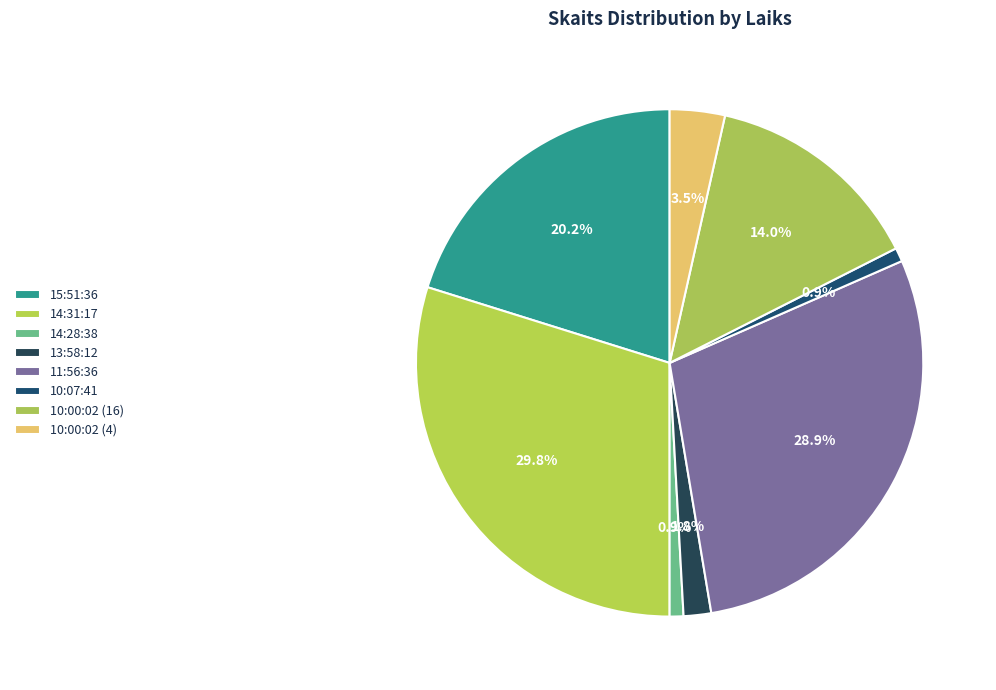

Count the number of slices in the pie.

8